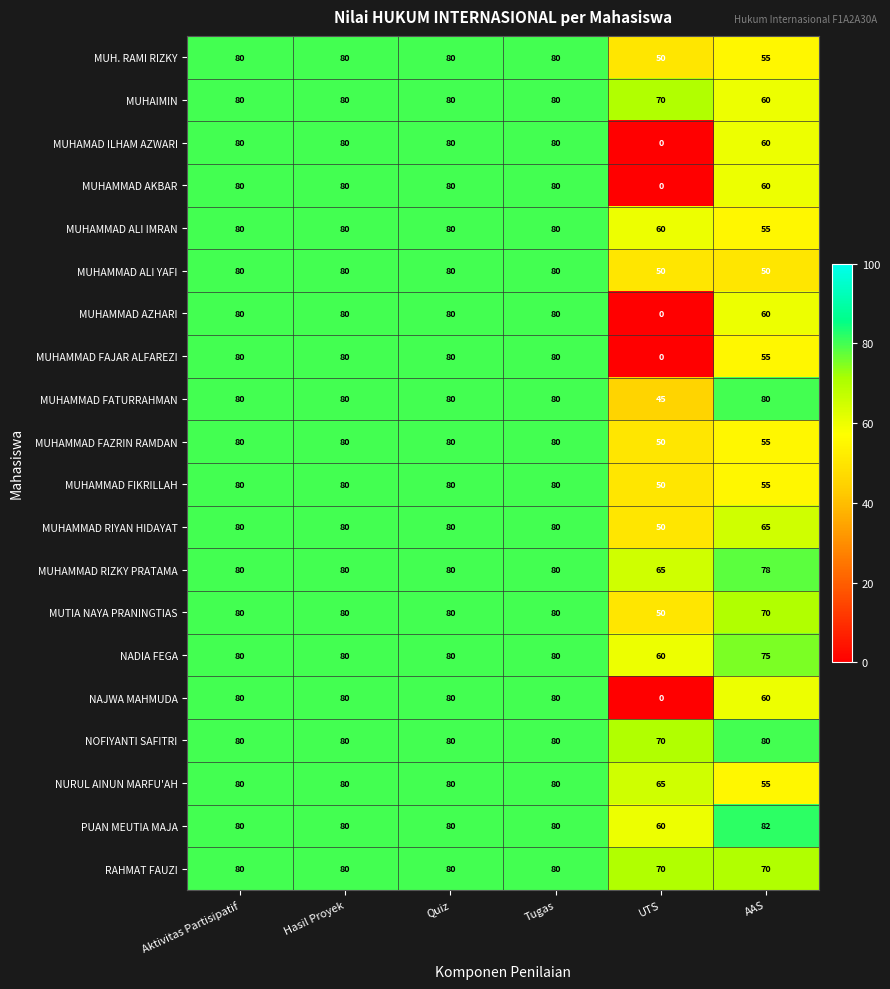

Which label corresponds to the largest value in the chart?

AAS